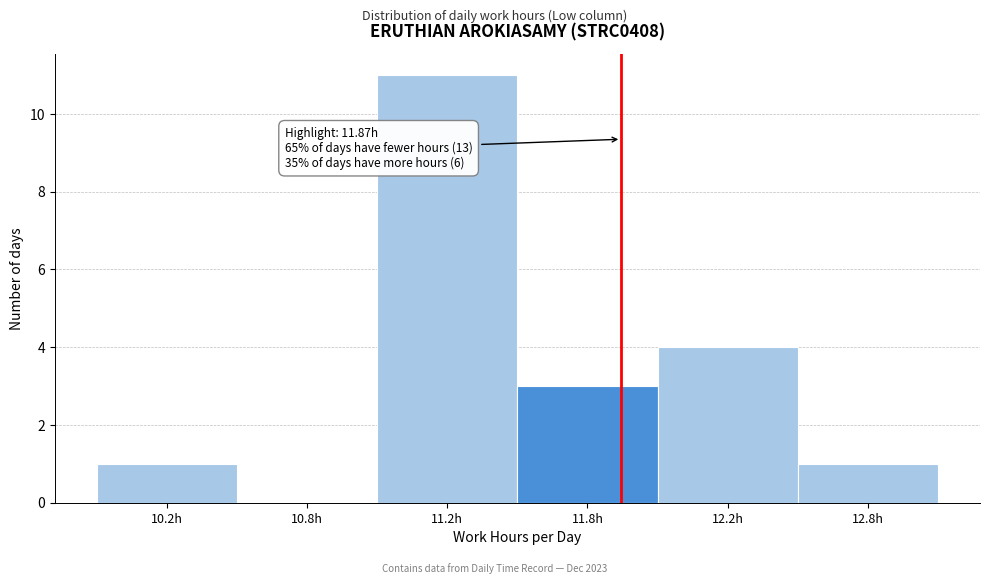

Reading left to right, transcribe all the data shown in this chart.

10.2h=1	10.8h=0	11.2h=11	11.8h=3	12.2h=4	12.8h=1